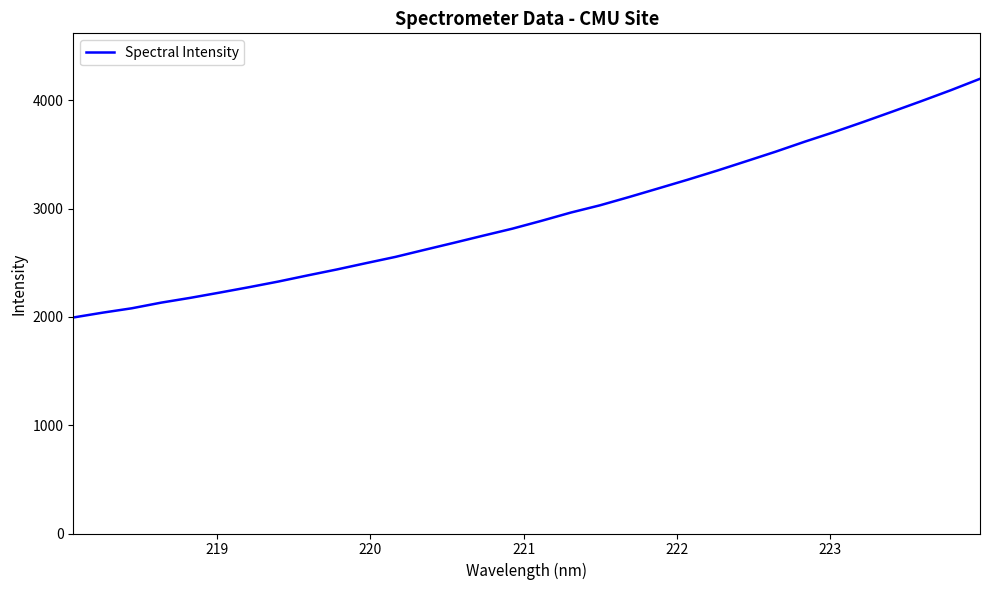

What is the minimum value shown in the chart?

1995.2